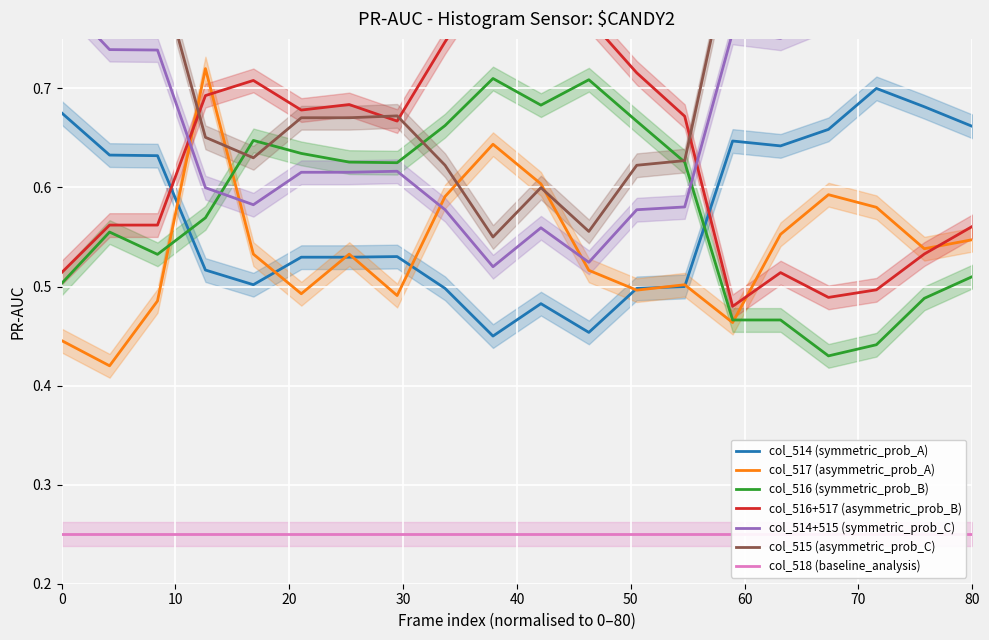

True or false: col_514 and col_516 cross at least once.

True